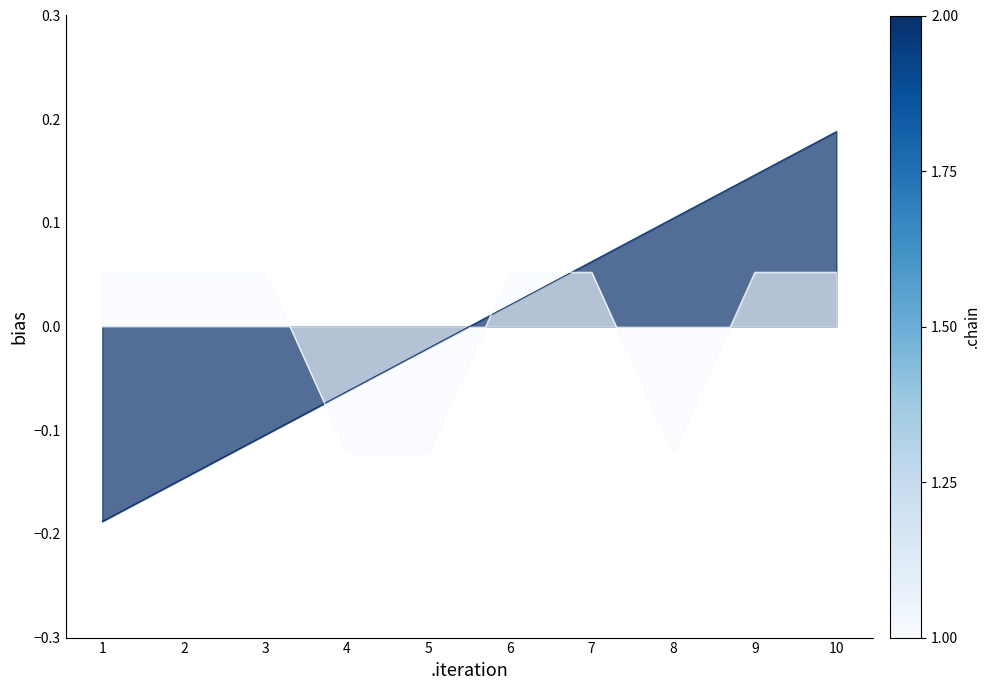

At which category does trasa_km reach its first local valley?

8